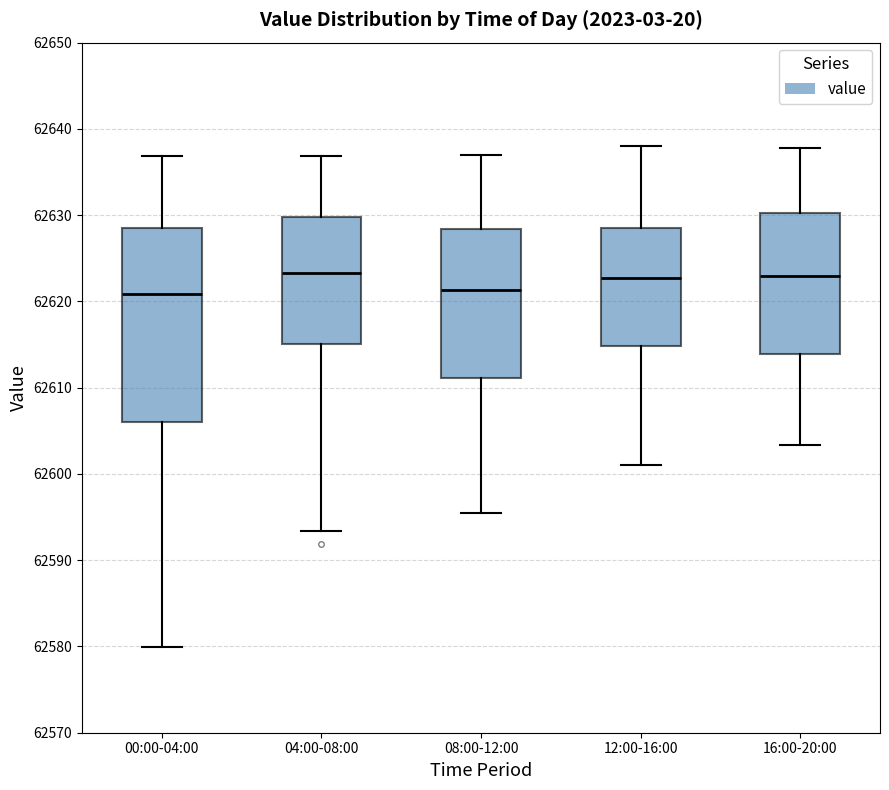

Which box is the tallest, from its lower edge to its upper edge?

00:00-04:00